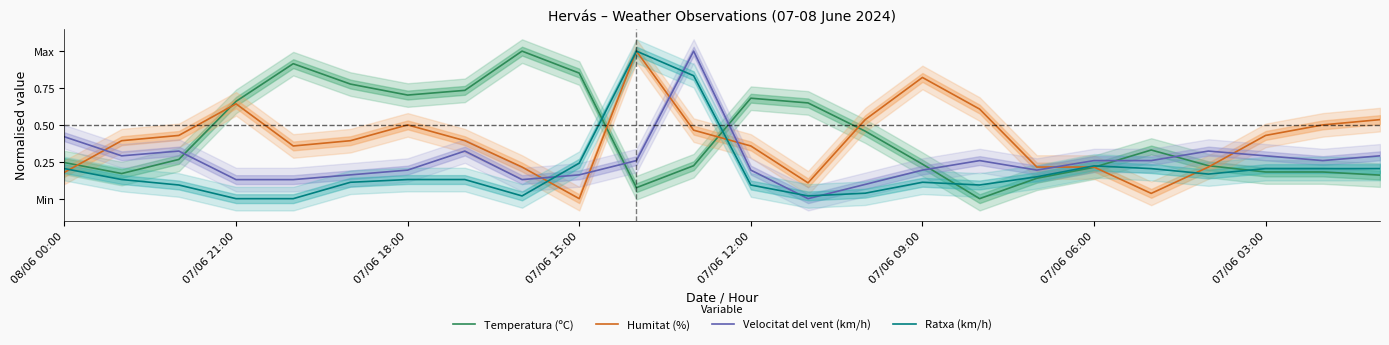

How many values in Temperatura (ºC) are above zero?

23